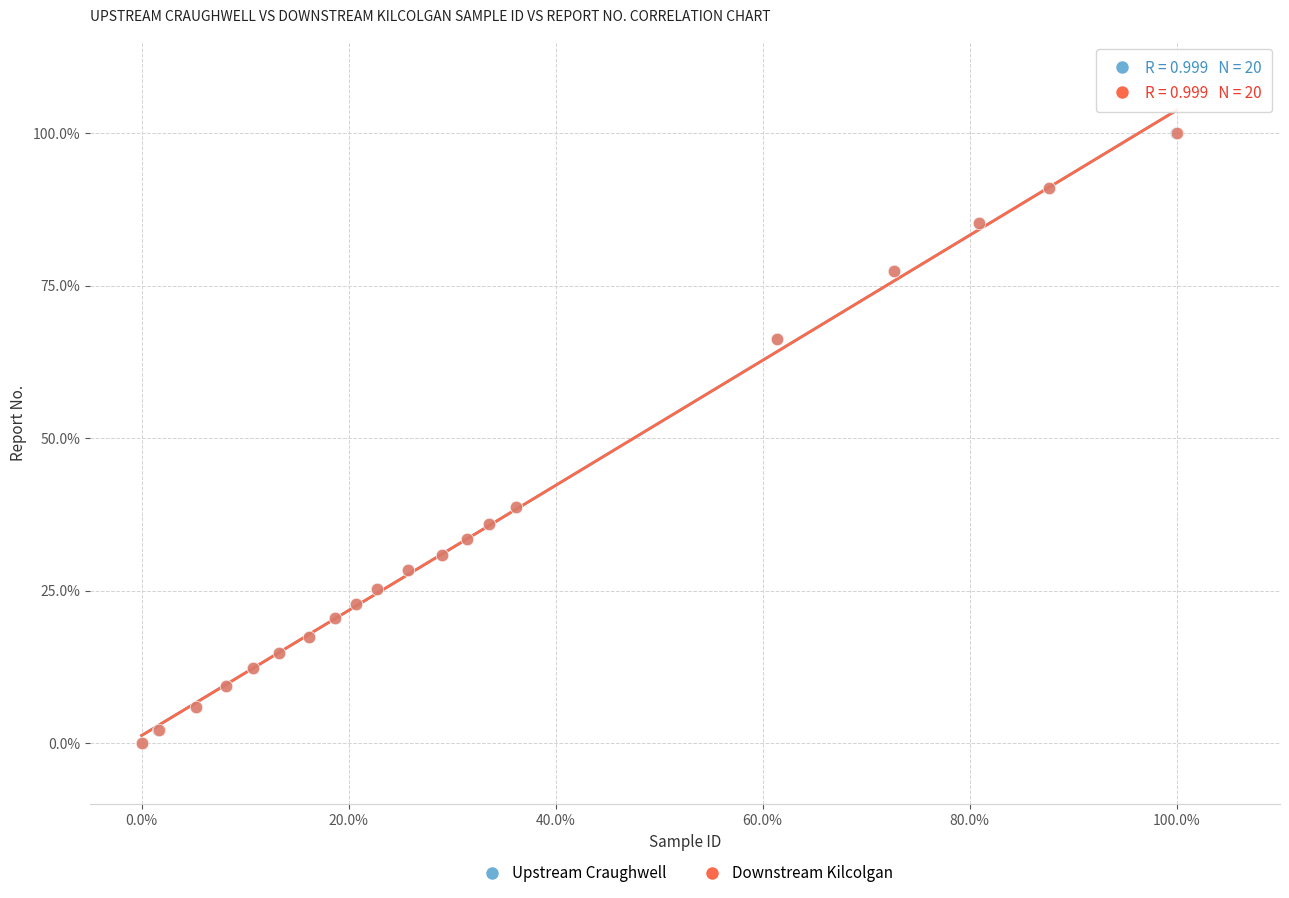

What are all the series names shown in the legend?

Upstream Craughwell, Downstream Kilcolgan